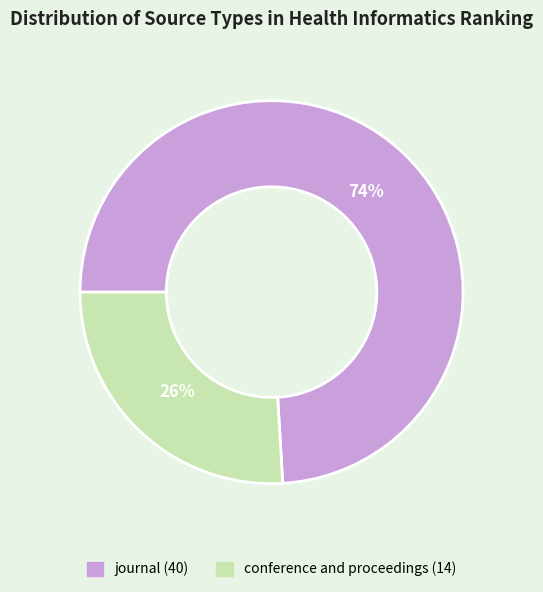

Rank the categories by value from lowest to highest.

conference and proceedings, journal